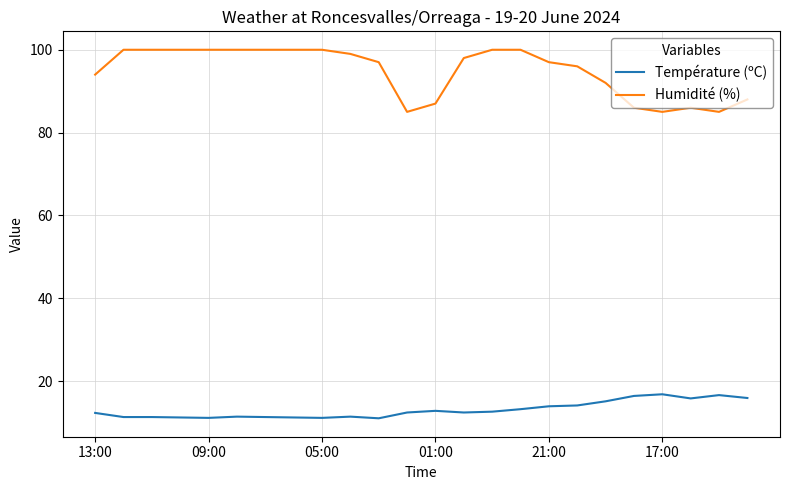

What is the difference between the maximum and minimum values in the Température (ºC) series?

5.8